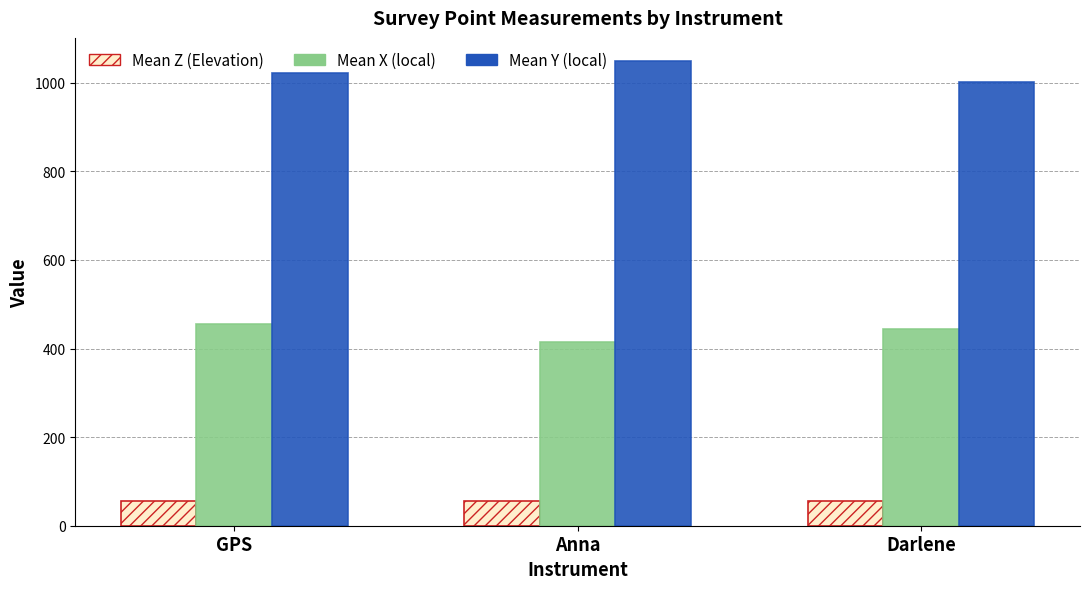

What is the minimum value shown in the chart?

55.1